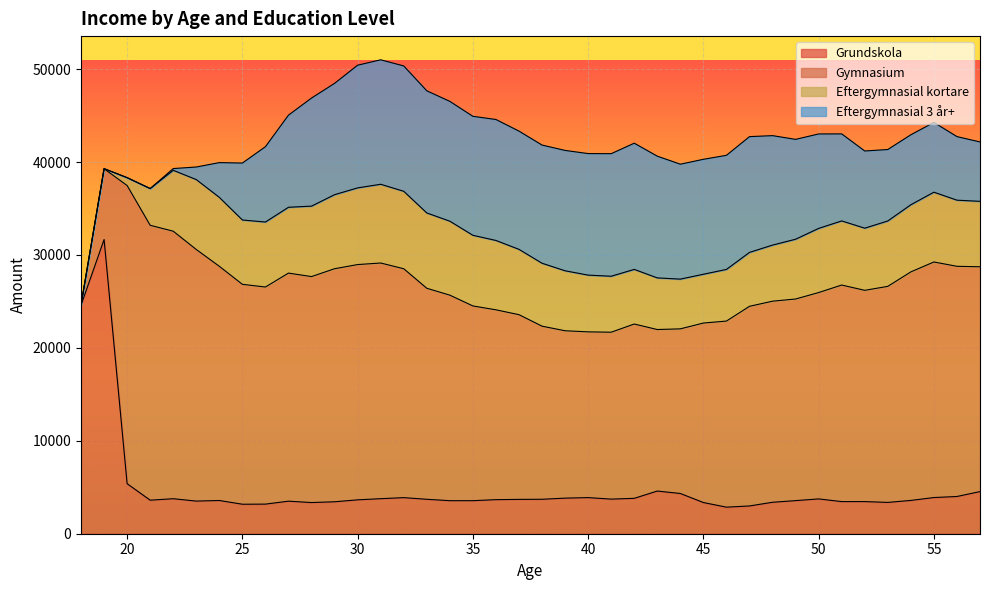

What is the maximum value for Eftergymnasial 3 år+?

13582.9